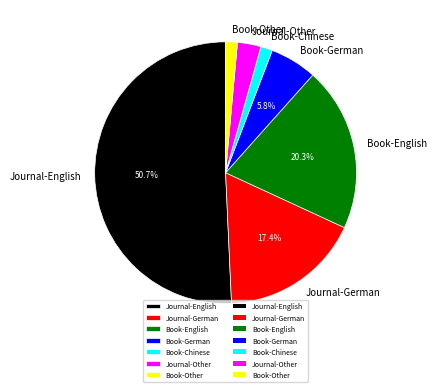

Which has a higher value, Book-German or Journal-German?

Journal-German